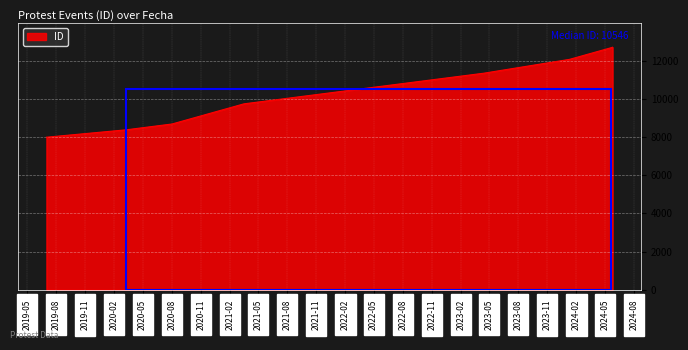

Does the chart display data point markers on the line(s)?

No